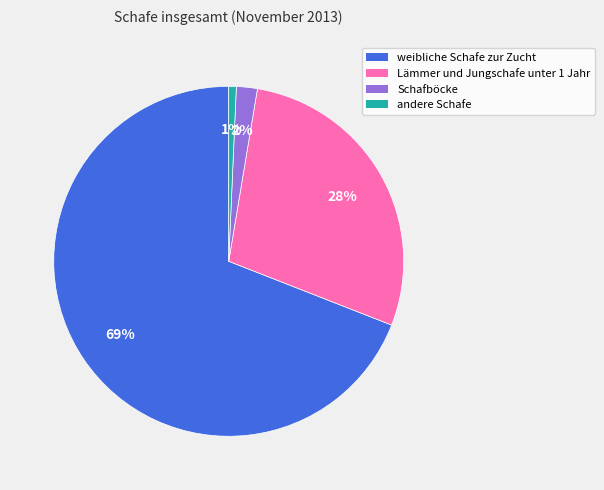

How many slices are in this pie chart?

4